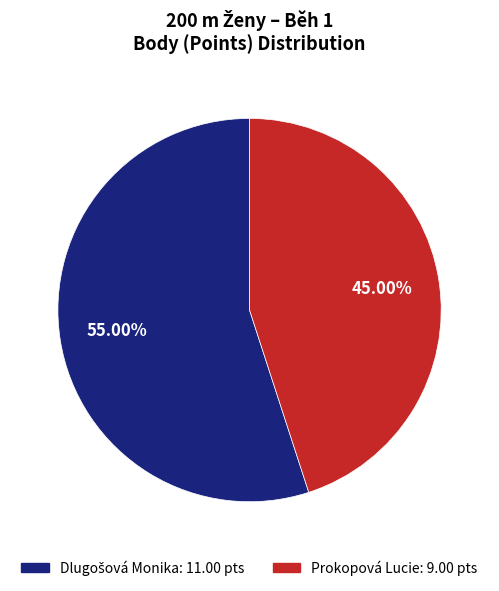

Does Prokopová Lucie represent more than half of the total?

No